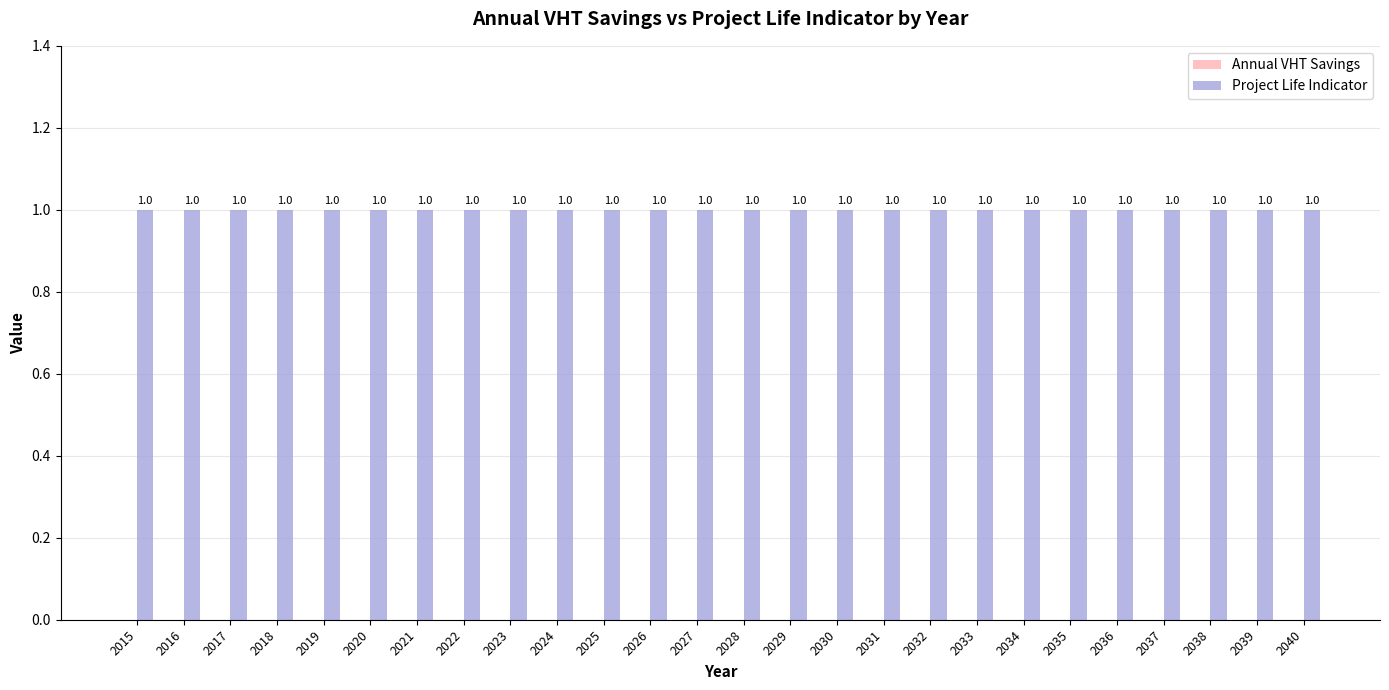

Reading left to right, extract all data points from this chart.

Annual VHT Savings: 0	0	0	0	0	0	0	0	0	0	0	0	0	0	0	0	0	0	0	0	0	0	0	0	0	0
Project Life Indicator: 1	1	1	1	1	1	1	1	1	1	1	1	1	1	1	1	1	1	1	1	1	1	1	1	1	1